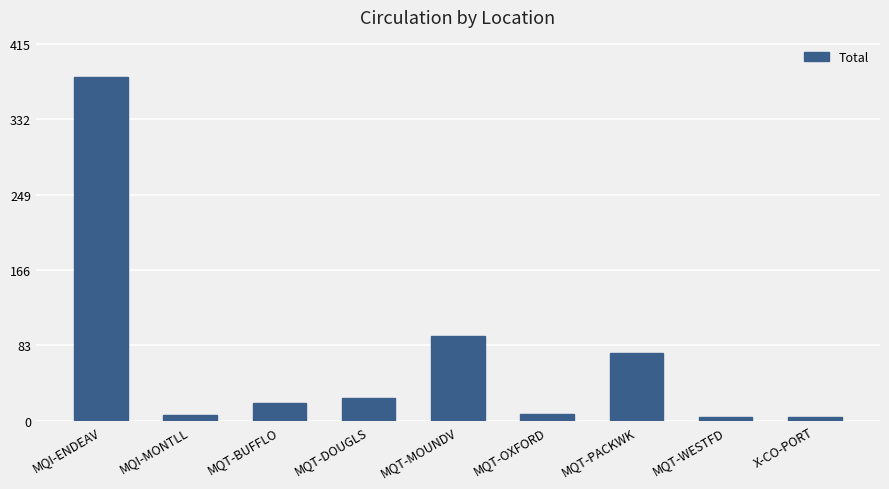

What is the value of the 2nd bar from the left?

6